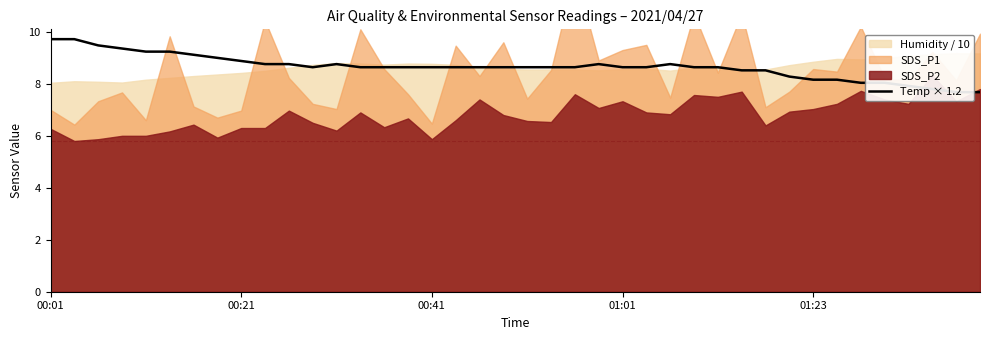

What is the sum of the values at 11 and 36?

16.6